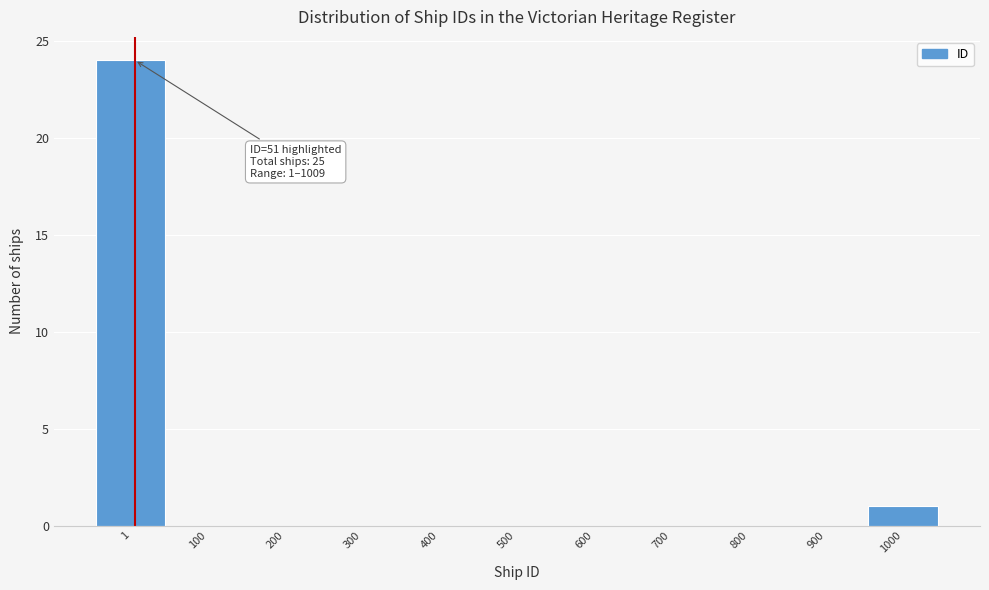

Reading left to right, transcribe all the data shown in this chart.

1=24	100=0	200=0	300=0	400=0	500=0	600=0	700=0	800=0	900=0	1000=1